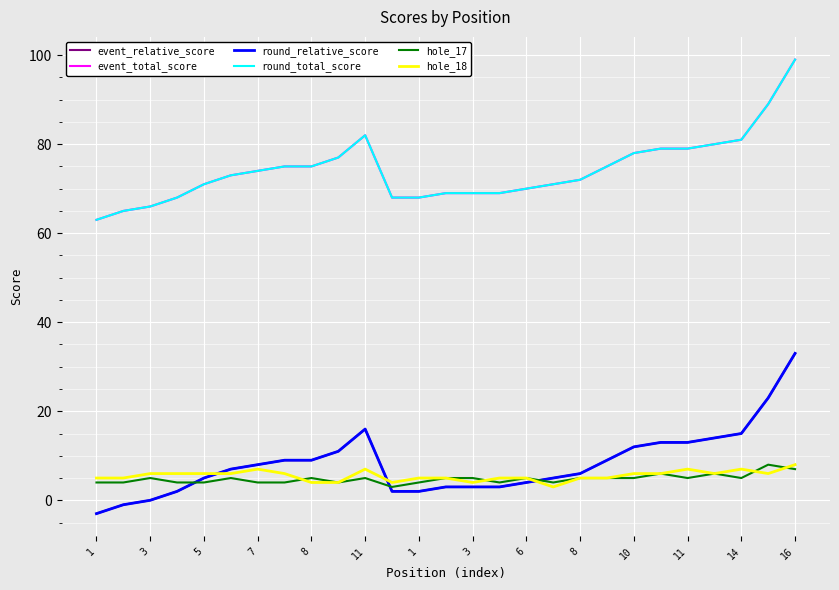

Rank the series by their maximum value, from highest to lowest.

event_total_score, round_total_score, event_relative_score, round_relative_score, hole_17, hole_18